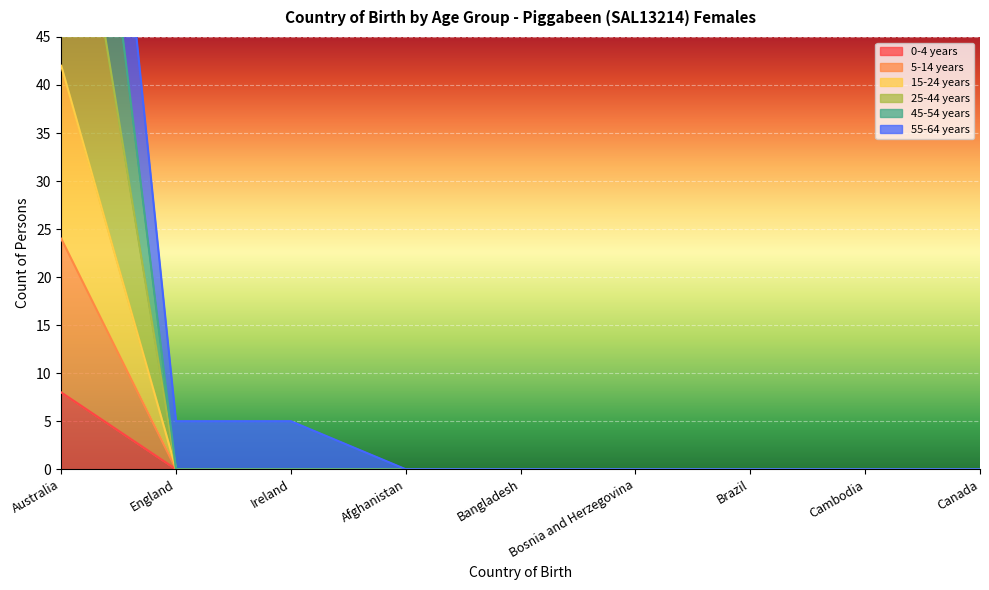

What position from the right is Bangladesh?

5